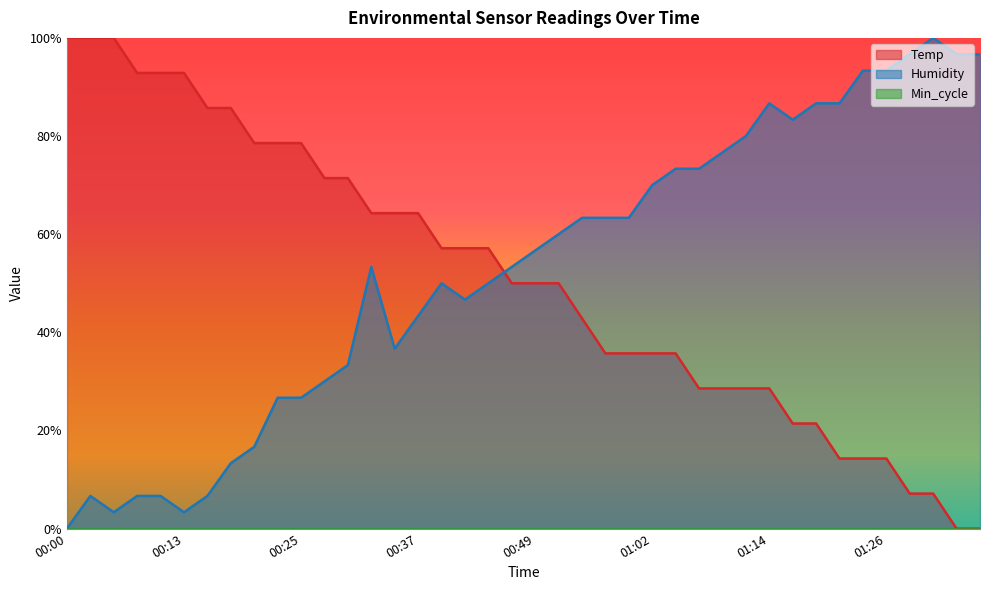

Which series changed the most between 00:40 and 00:54?

Temp